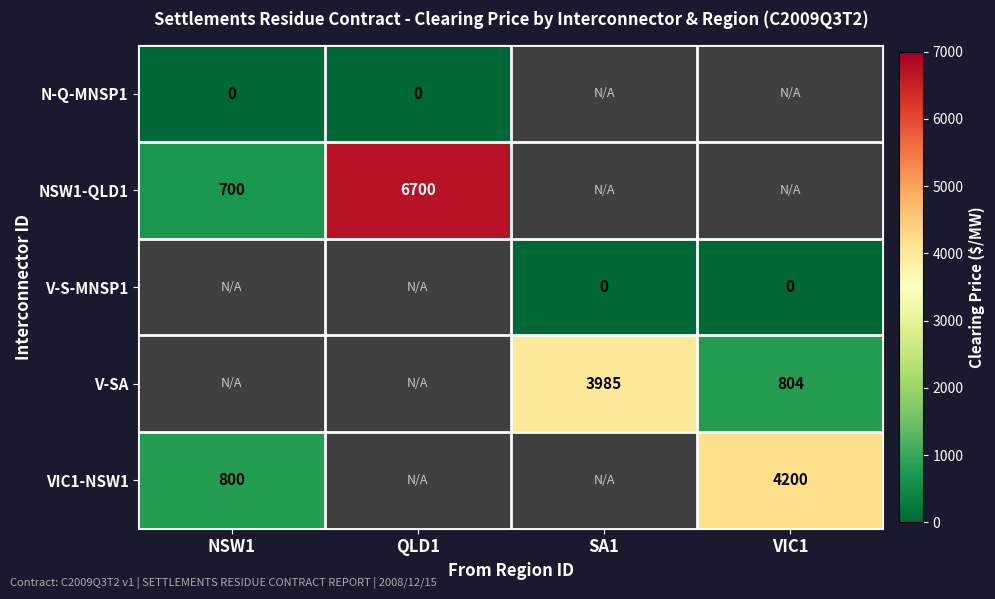

The VIC1-NSW1 series shows 800 at NSW1. True or false?

True